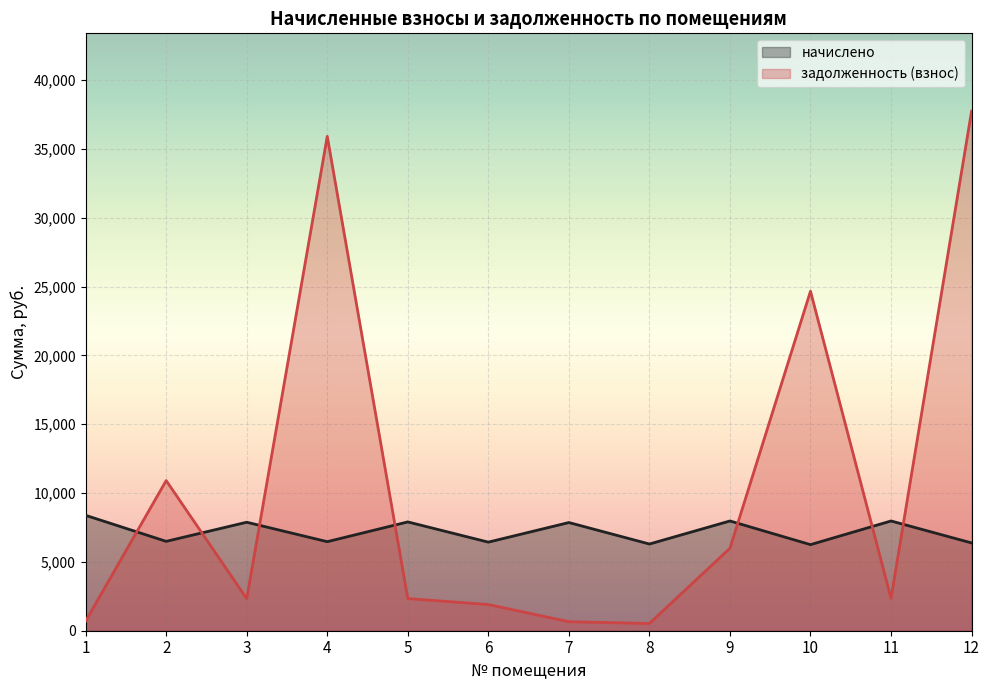

What is the sum of the начислено values at 12 and 5?

14280.6